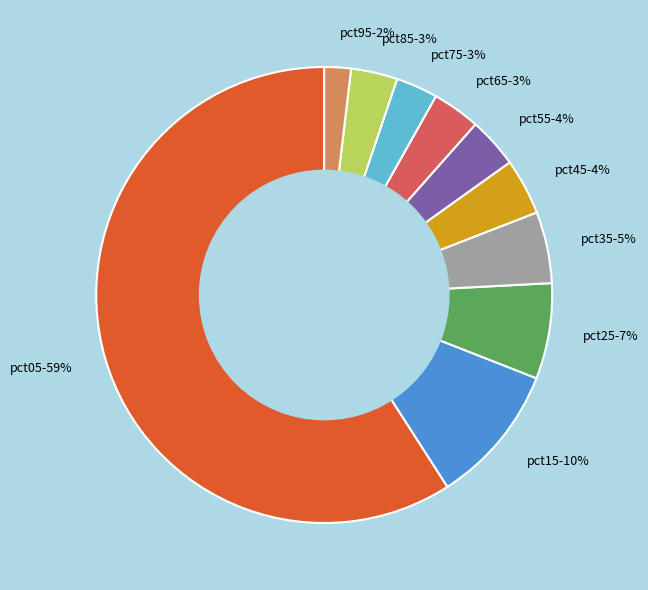

How many slices are in this pie chart?

10